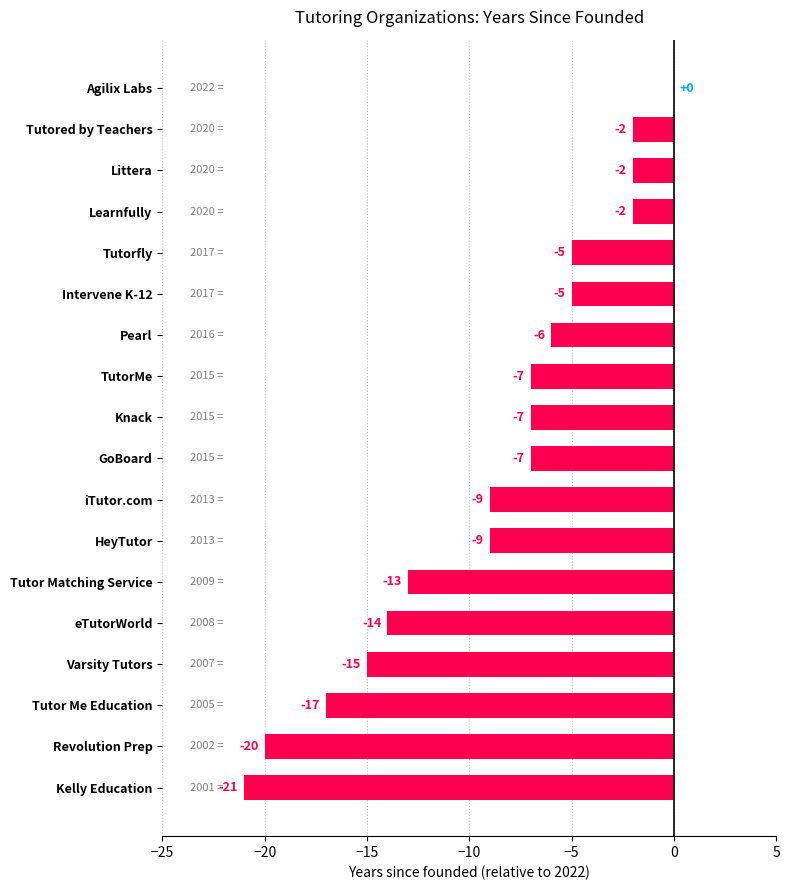

Which has a higher value, Kelly Education or Varsity Tutors?

Varsity Tutors